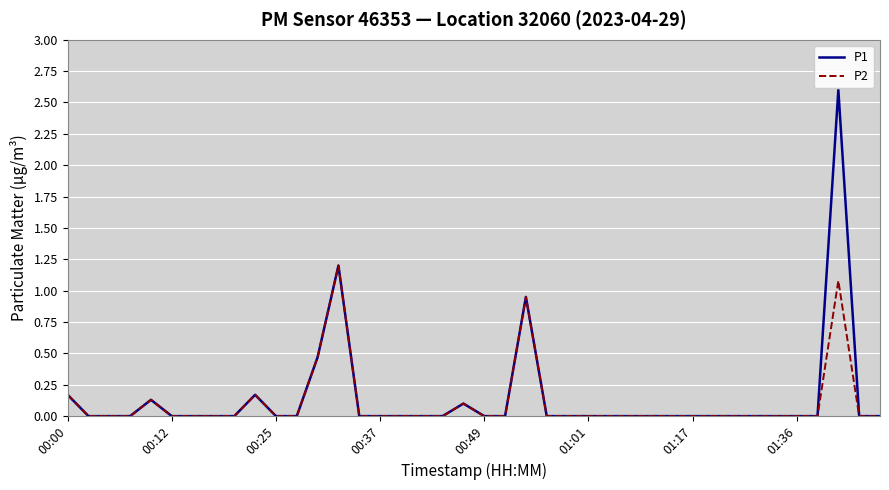

Which series has the widest spread of values?

P1